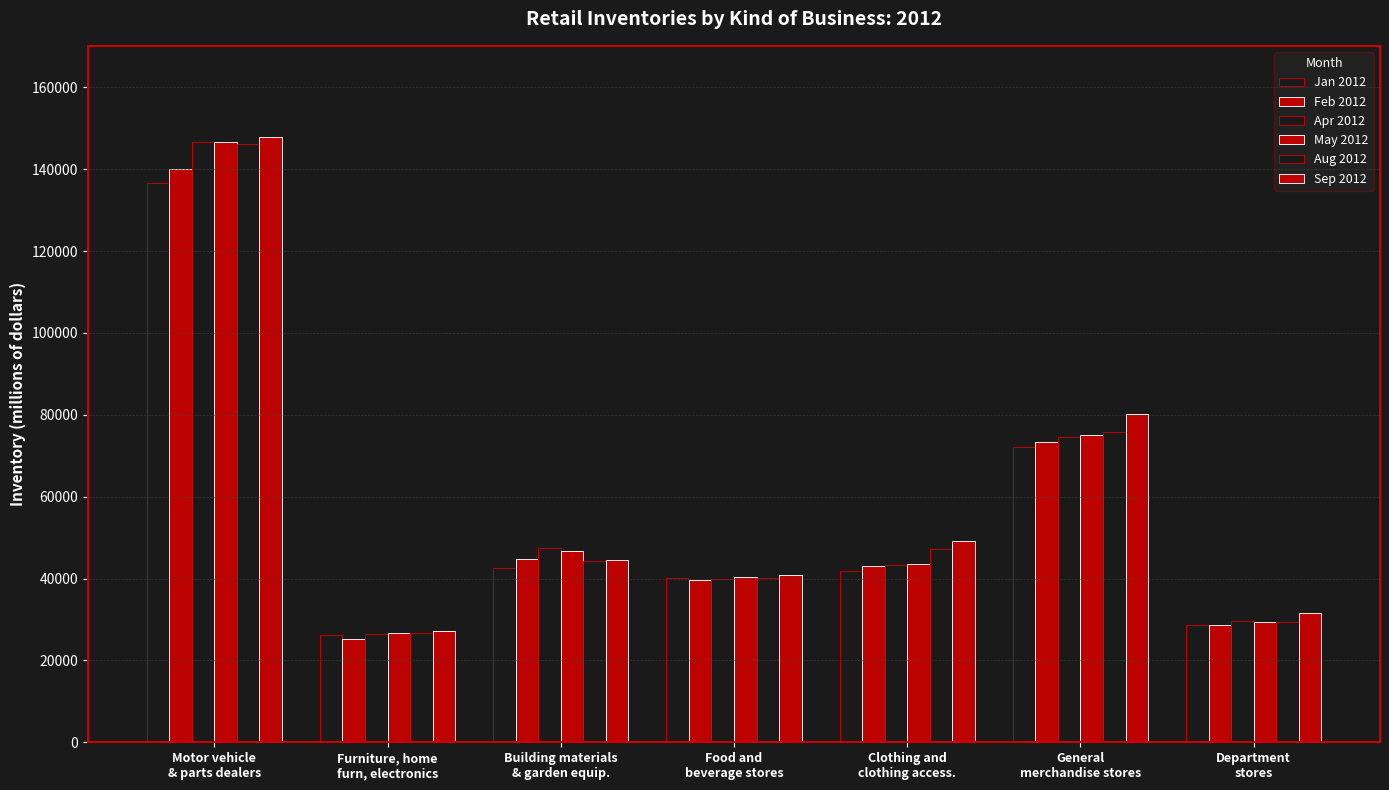

How many distinct data groups are displayed?

6